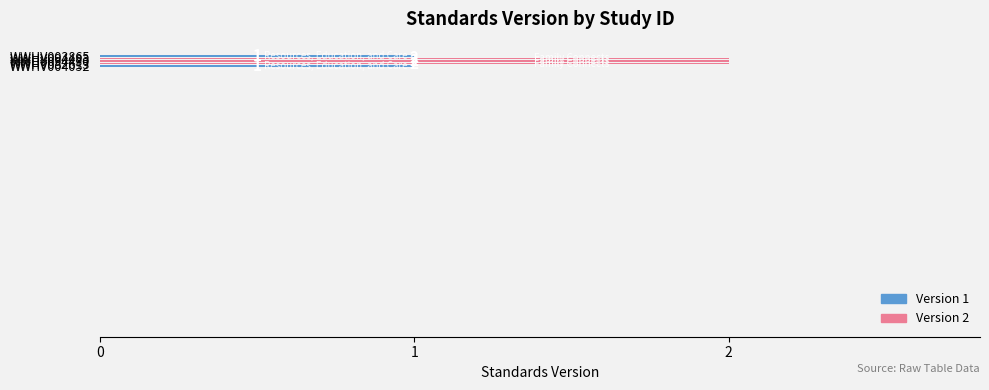

How many categories are shown in the chart?

5